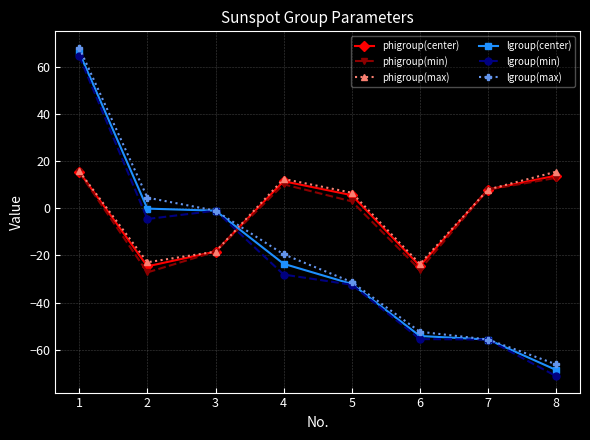

What is the difference between the maximum and minimum values in the phigroup(center) series?

40.1